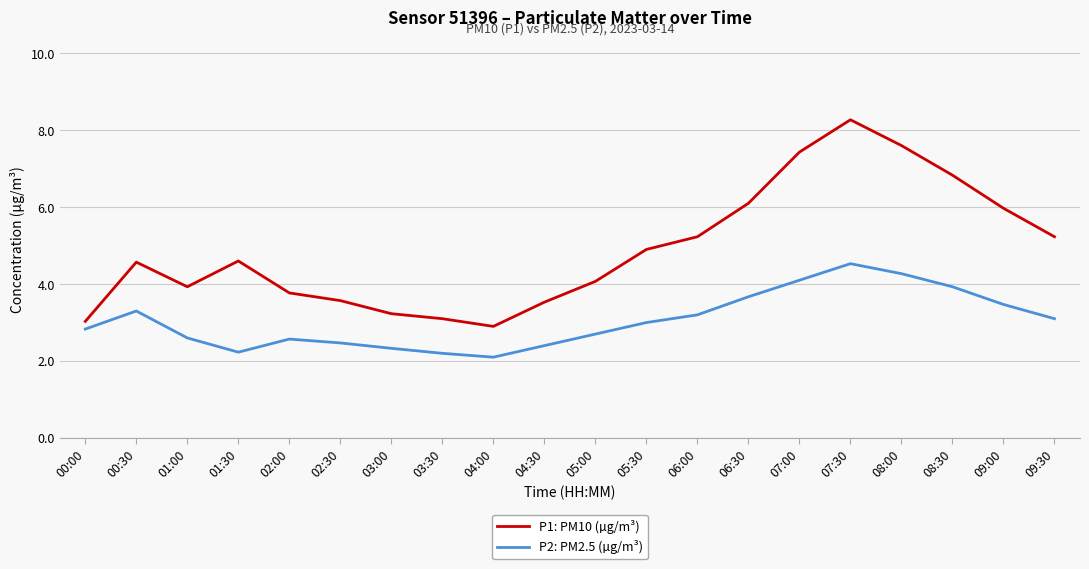

Where is P2: PM2.5 (µg/m³) nearest to the value 3?

05:30